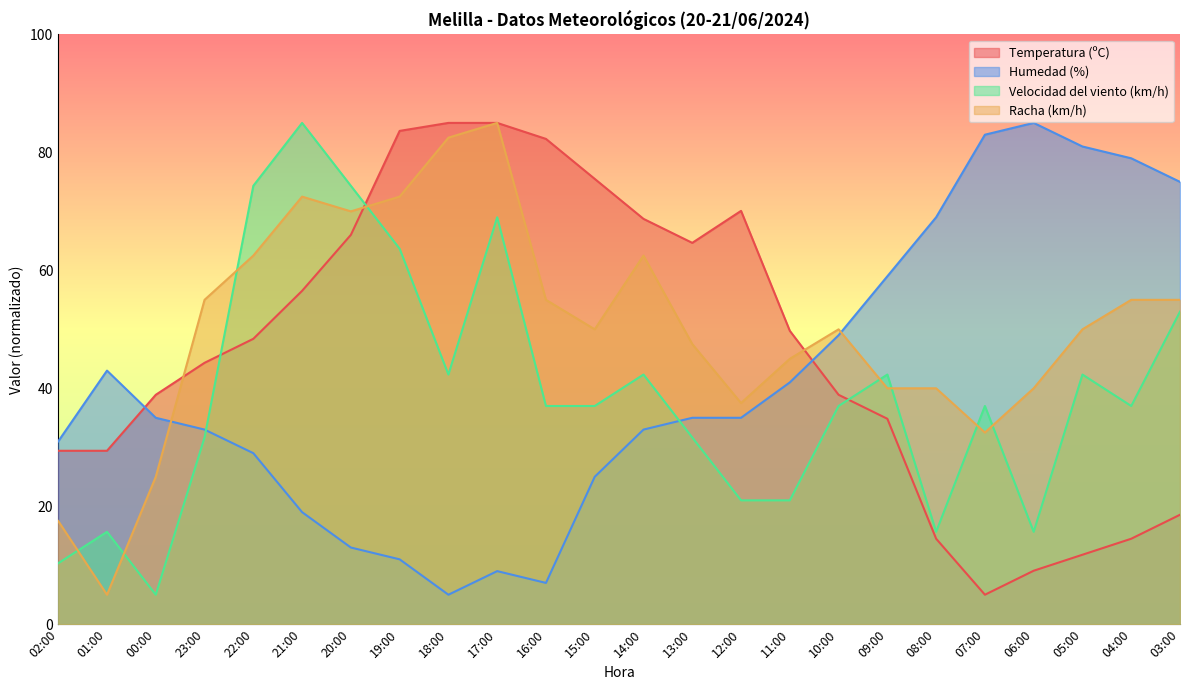

At which label is Velocidad del viento (km/h) closest to 45?

18:00